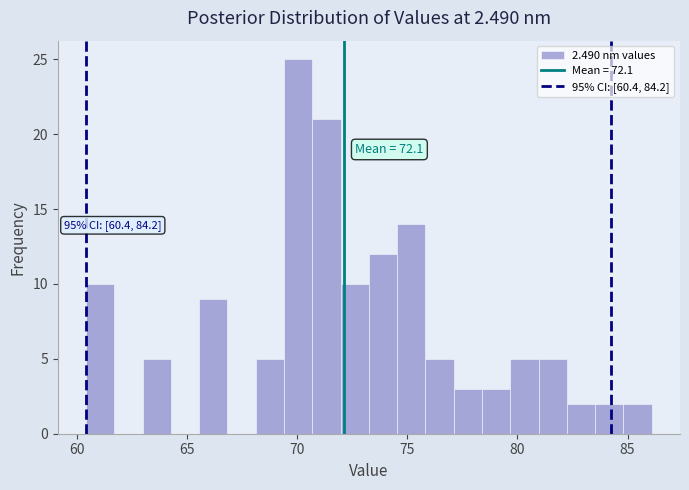

Around what value on the x-axis is the tallest bar? Give the approximate position of its centre, as read against the axis.

70.0